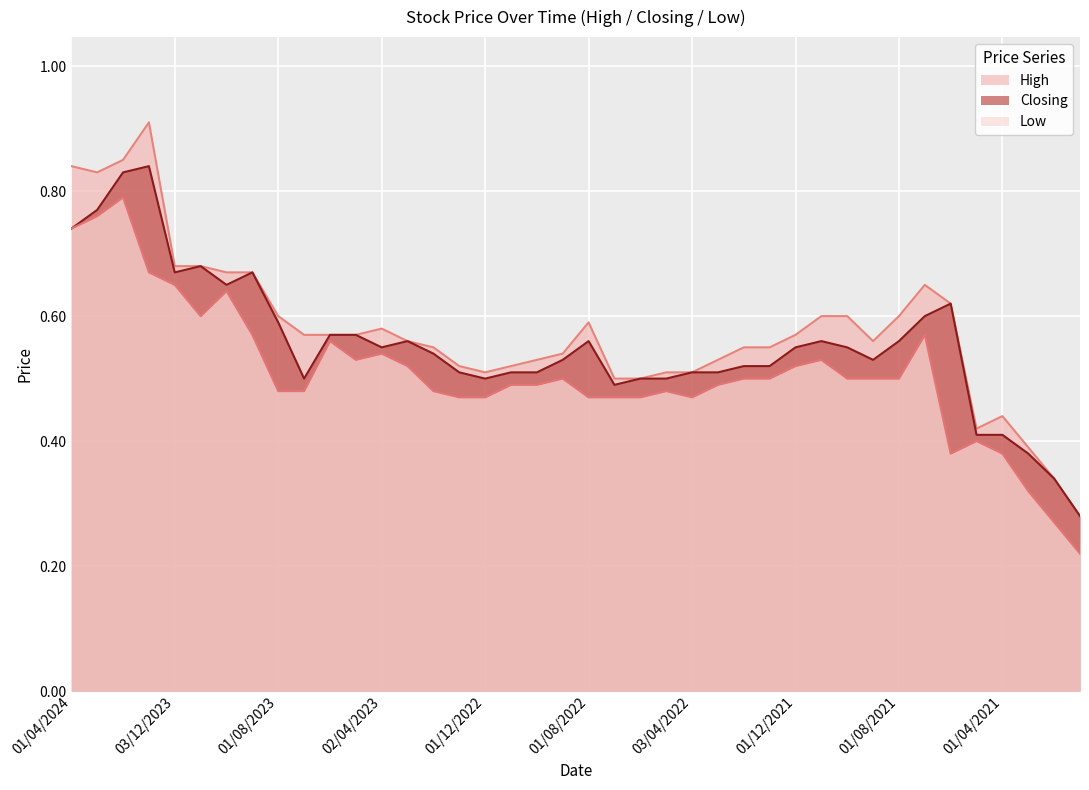

Which label corresponds to the largest value in the chart?

02/01/2024